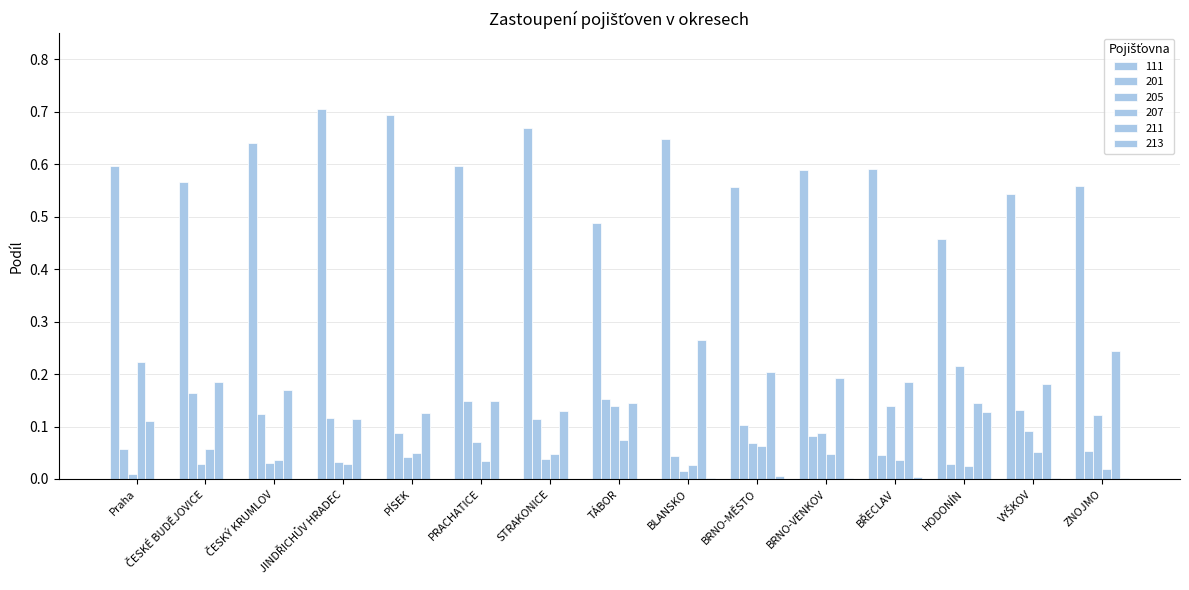

What is the difference between the second highest and second lowest values in the 201 series?

0.1